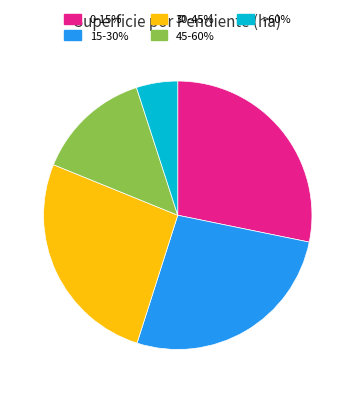

Do 15-30% and >60% together represent more than half of the pie?

No